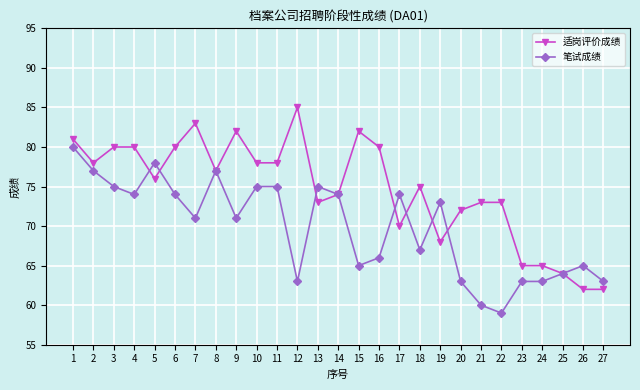

True or false: 笔试成绩 has more than 2 interior local peaks.

True